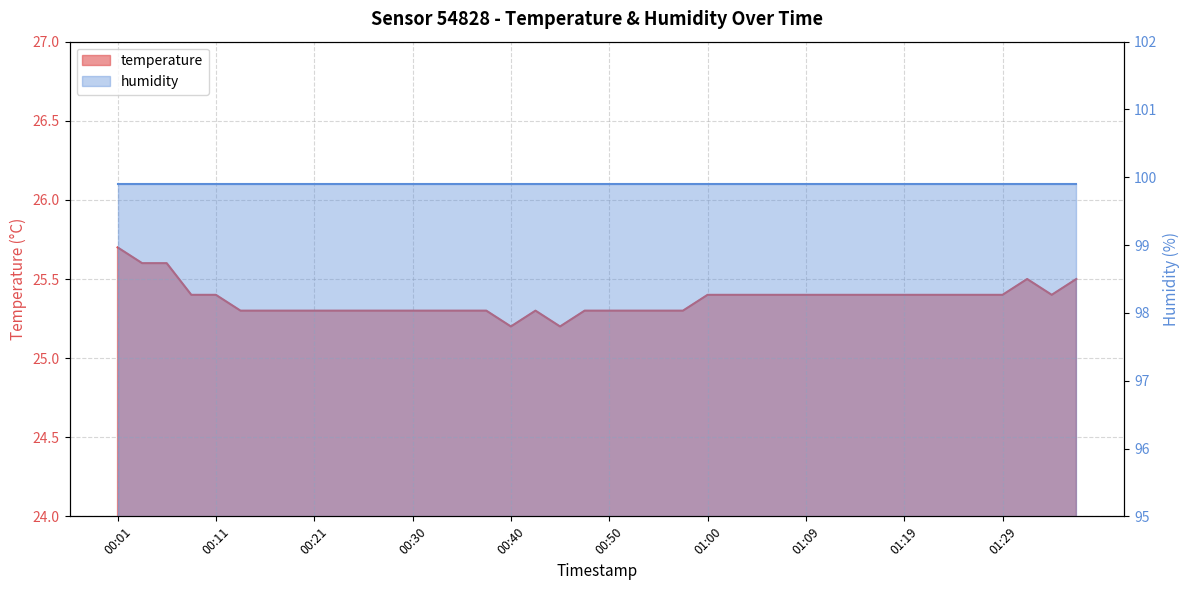

How many interior local peaks (higher than both neighbors) does the data have?

2